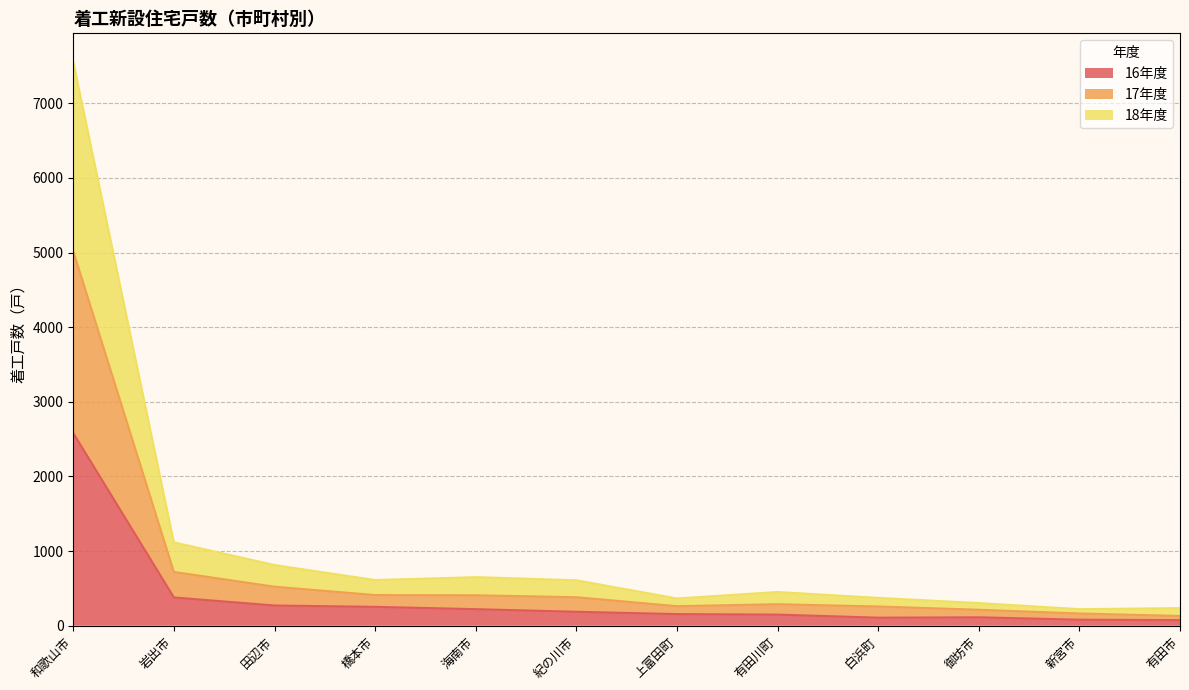

What is the label of the 12th point from the left?

有田市